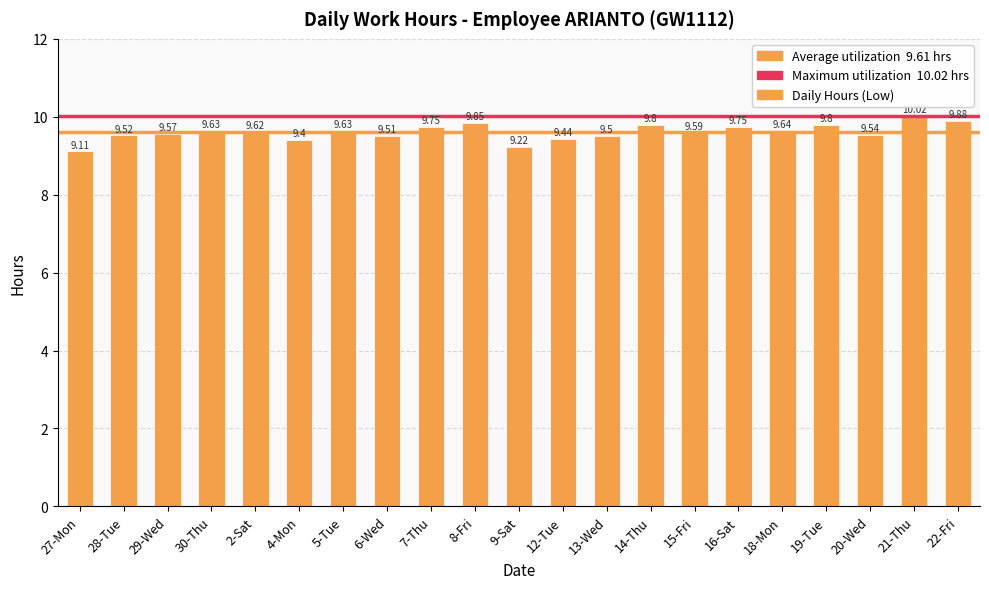

What is the ratio of the value at 16-Sat to the value at 21-Thu?

1.0